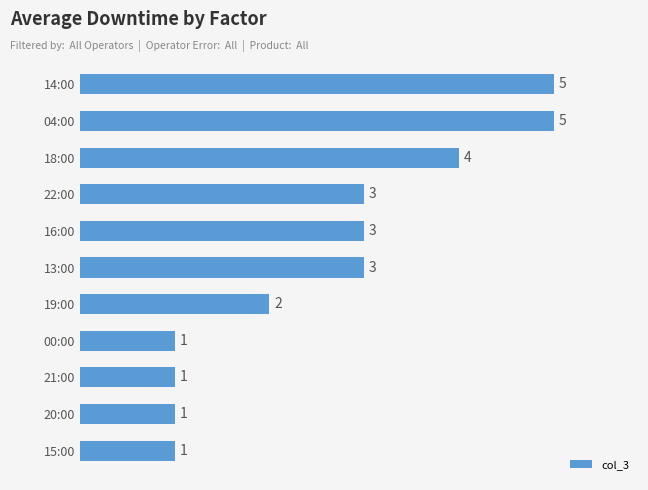

Which has a higher value, 15:00 or 18:00?

18:00